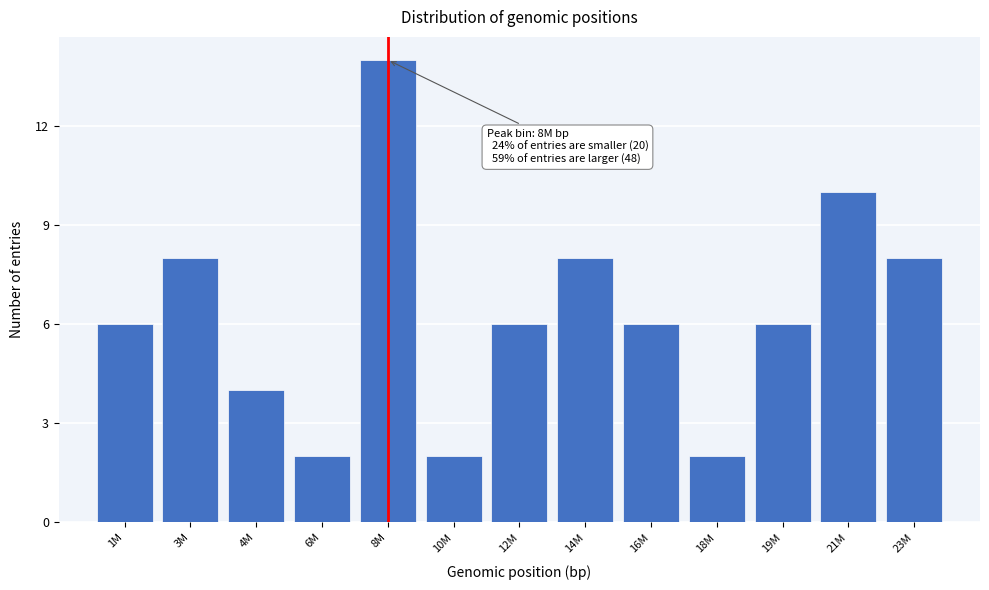

Reading right to left, list all the values displayed in this chart.

8	10	6	2	6	8	6	2	14	2	4	8	6